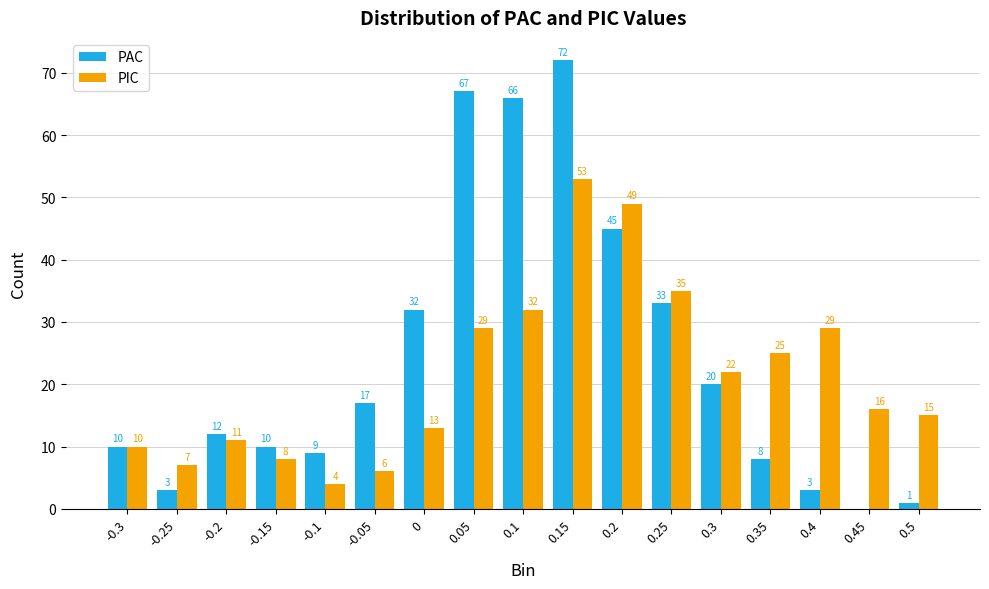

Is the value of PAC at 0.25 greater than the value of PIC at 0.1?

Yes